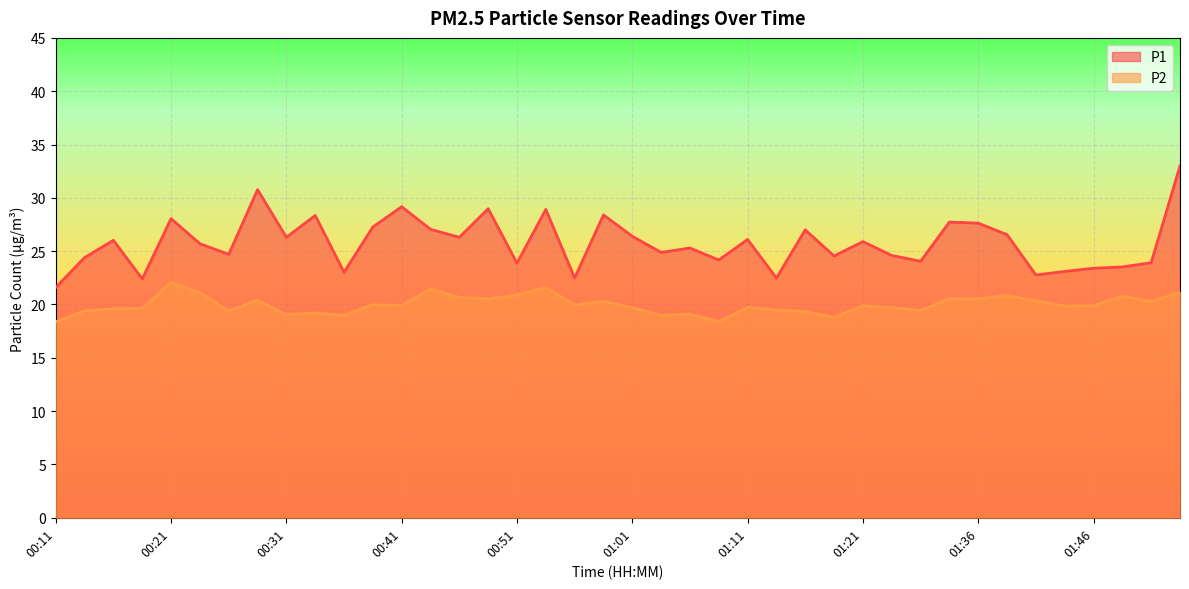

Which series has the largest total across all categories?

P1